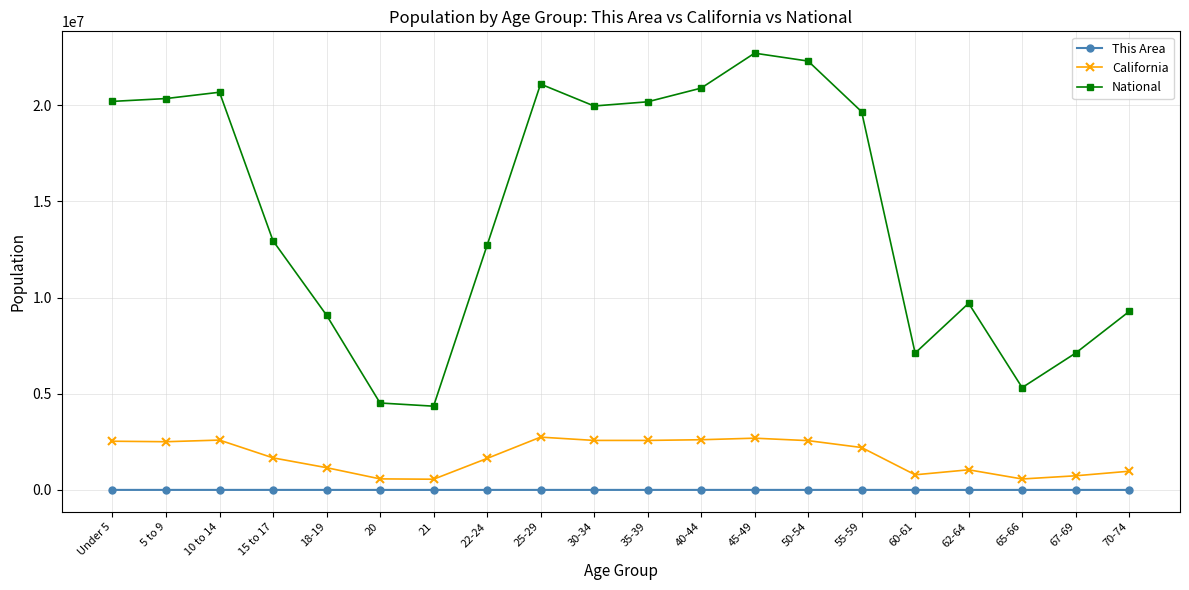

At which label does This Area first exceed 721?

Under 5